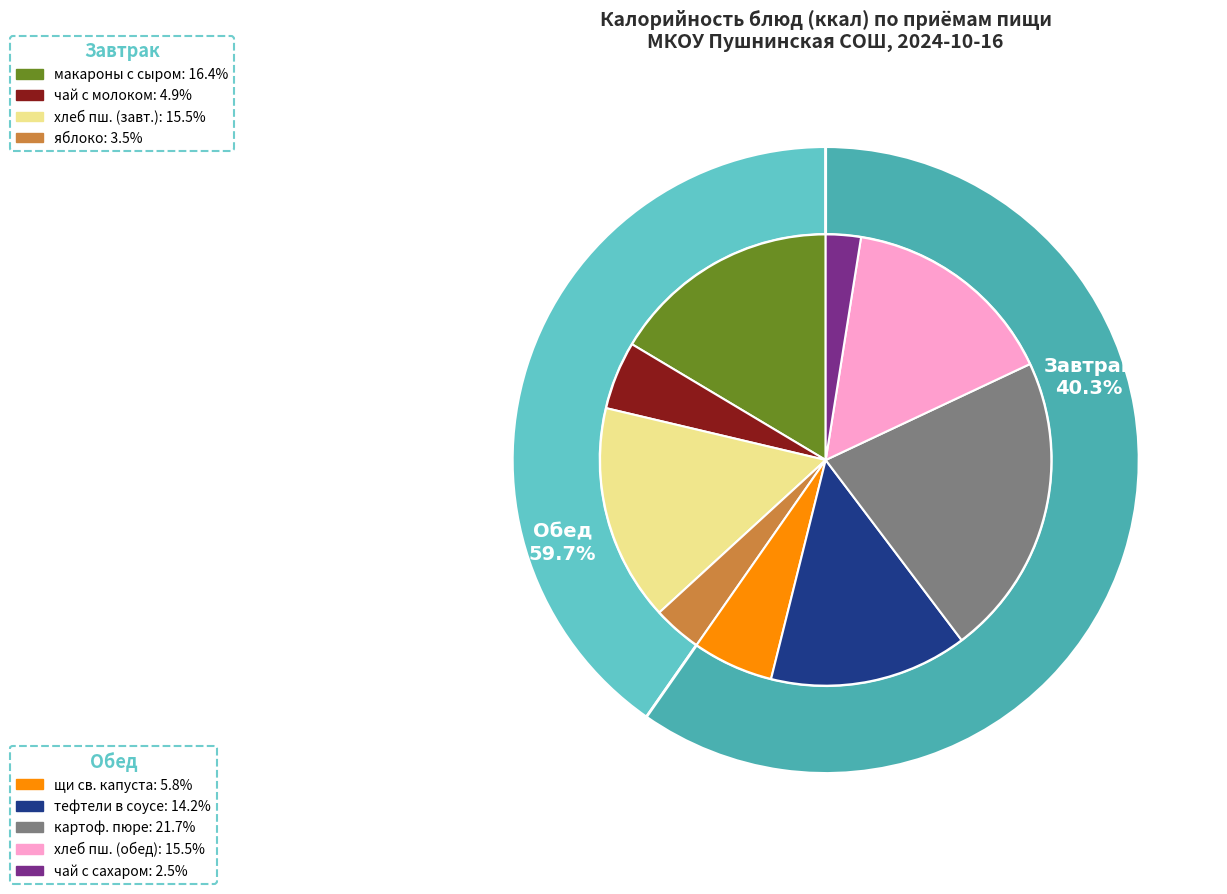

To the nearest percent, what portion does макароны отварные с тертым сыром represent?

16%